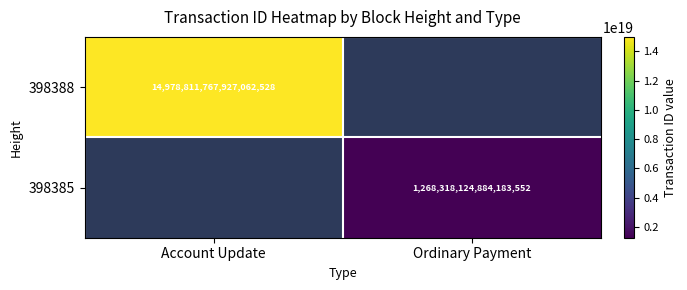

The value of 398388 at Account Update is 14978811767927062528. True or false?

True